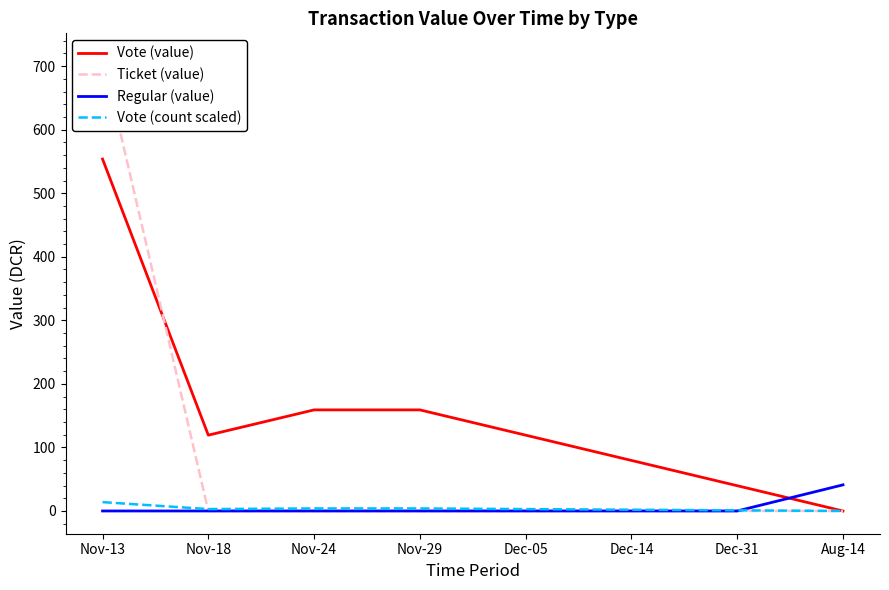

What are all the series names shown in the legend?

Vote (value), Ticket (value), Regular (value), Vote (count scaled)